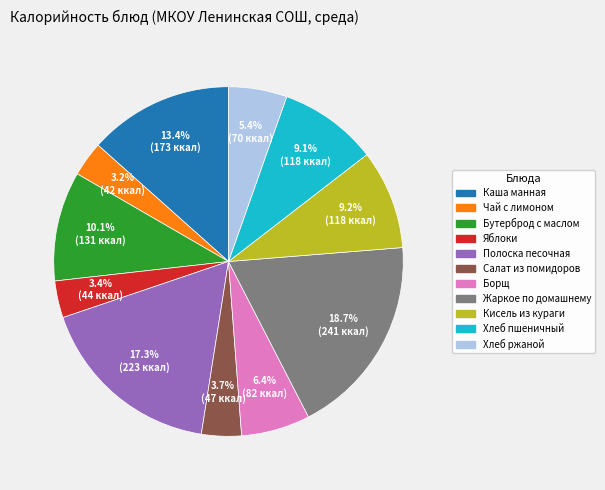

What portion of the pie excludes Каша манная?

86.6%